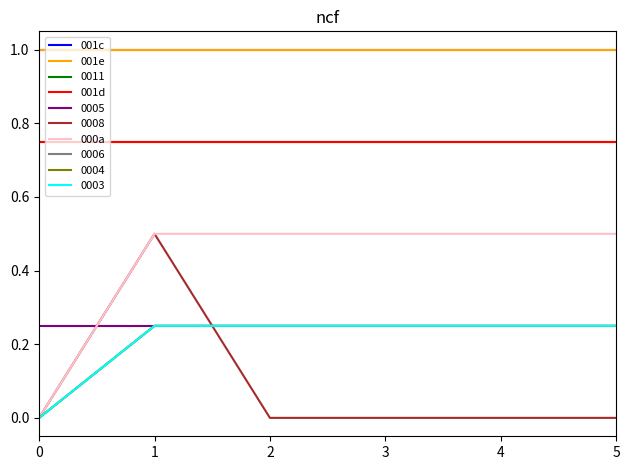

What is the value of the 000a point at the 5th from the left?

0.5